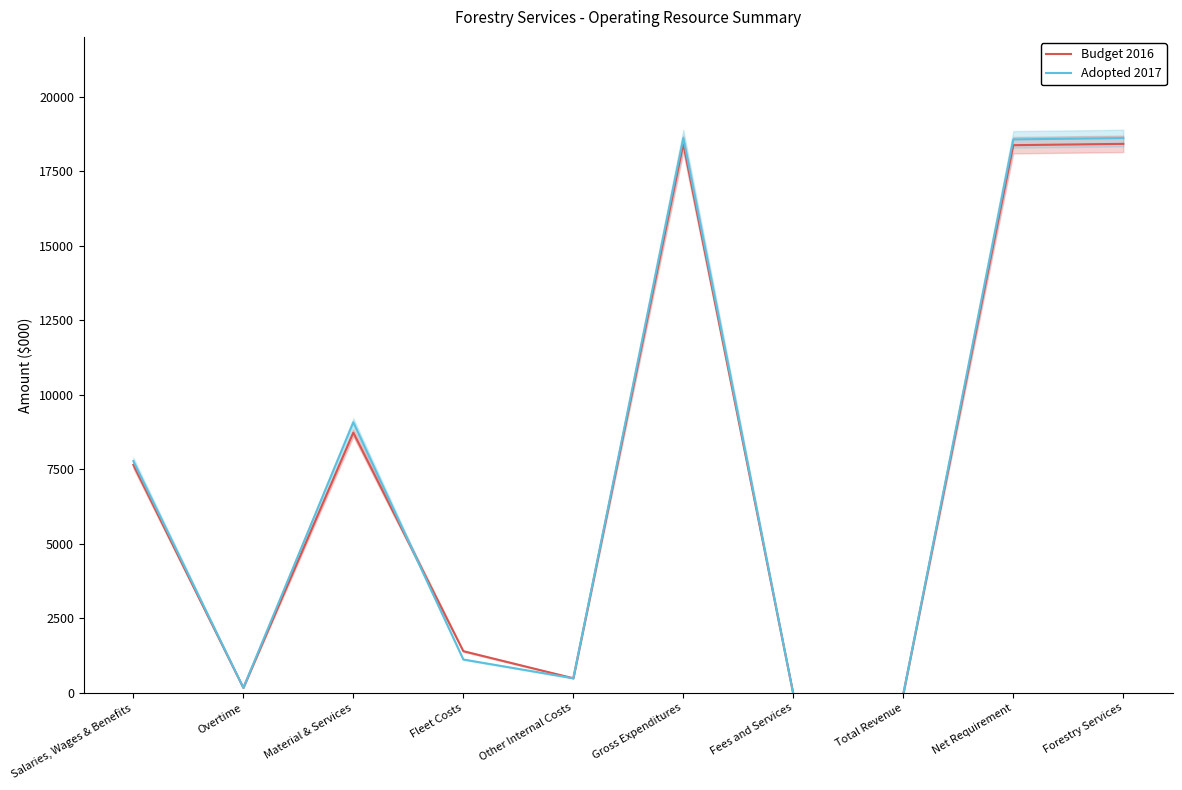

What is the average value of the Budget 2016 series?

7351